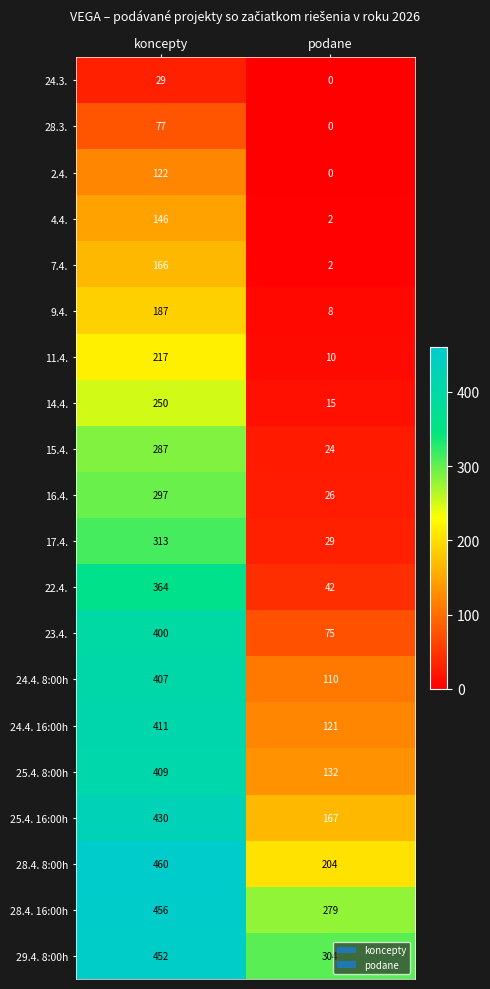

The value of 9.4. at podane is 5. True or false?

False